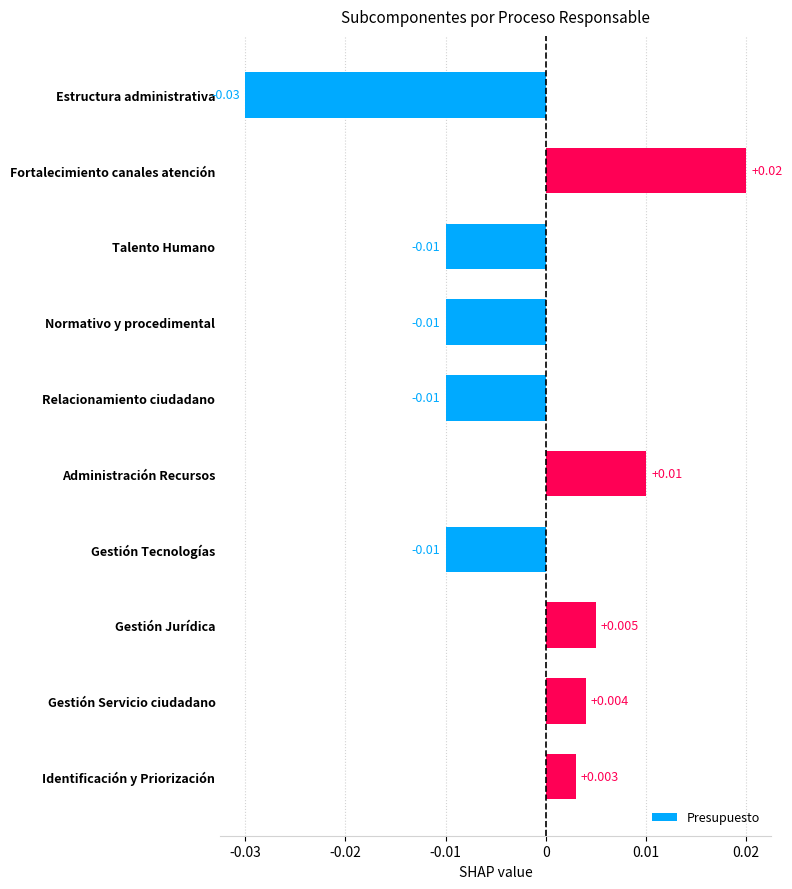

Which has a higher value, Normativo y procedimental or Gestión Jurídica?

Gestión Jurídica